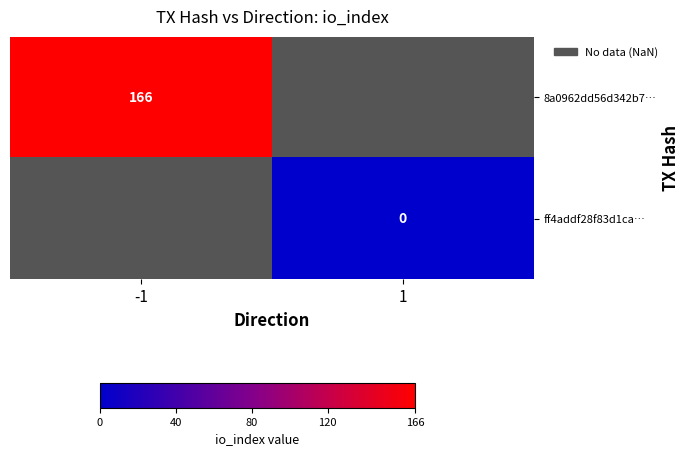

Which label corresponds to the smallest value in the chart?

1